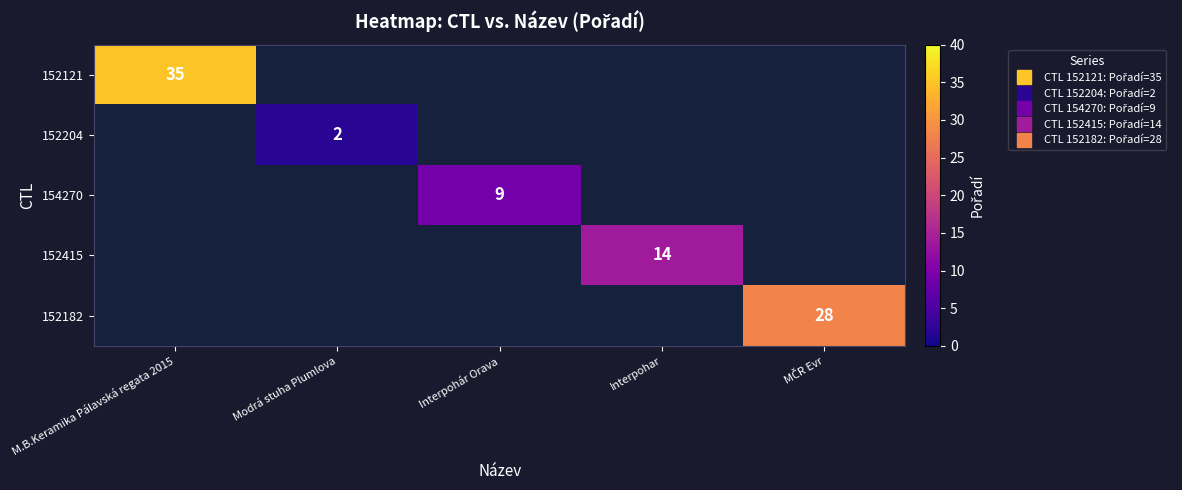

The 152204 series shows 2.0 at Modrá stuha Plumlova. True or false?

True